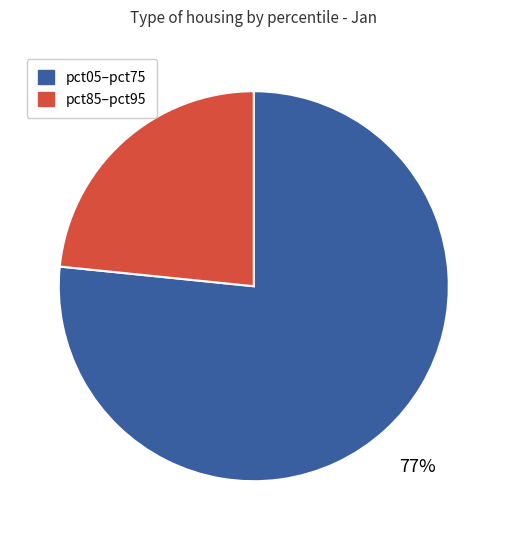

To the nearest percent, what is the average slice percentage?

50%